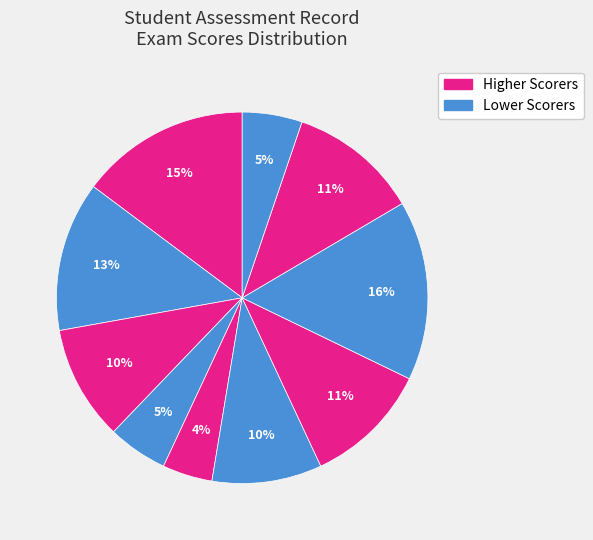

How many slices are in this pie chart?

10